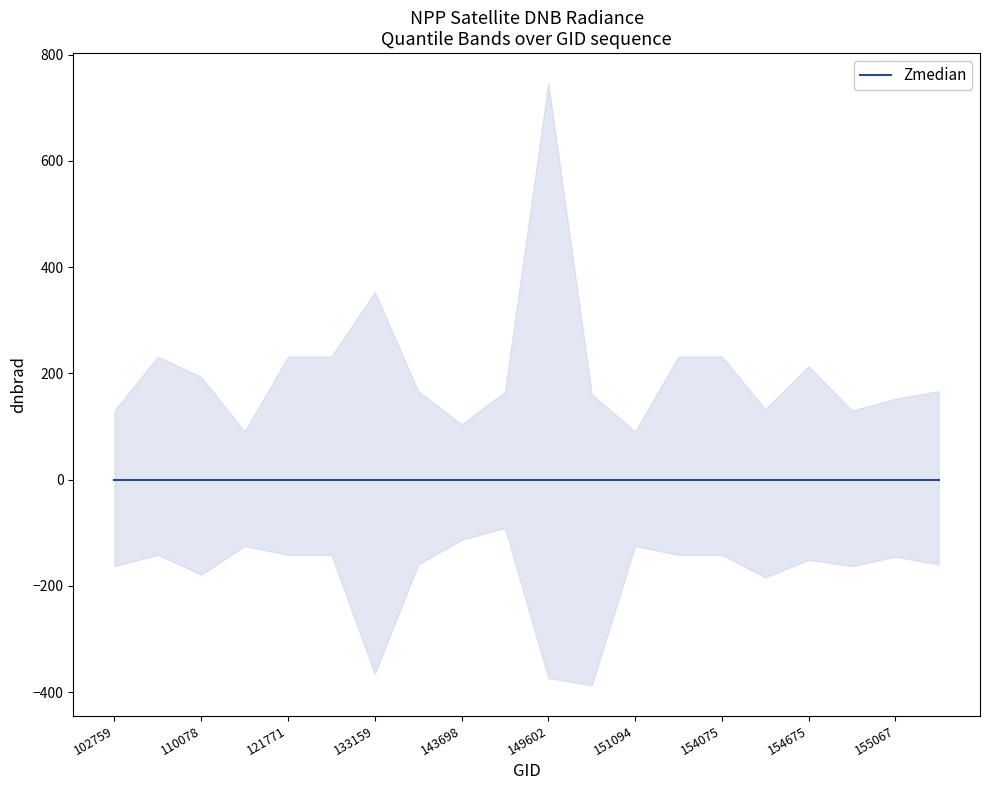

At which category is the sum across all series the highest?

149602